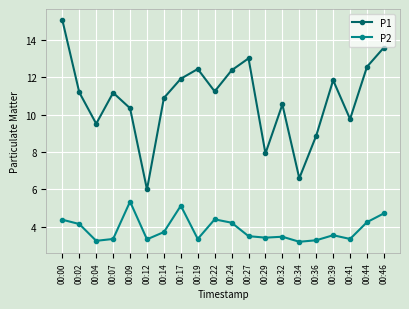

How many values in the P1 series are below 11?

9